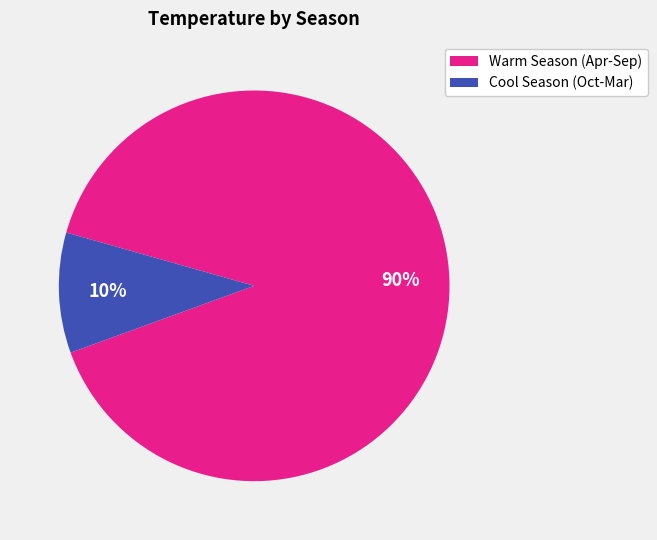

To the nearest percent, what is the difference between the largest and smallest slice percentages?

80%